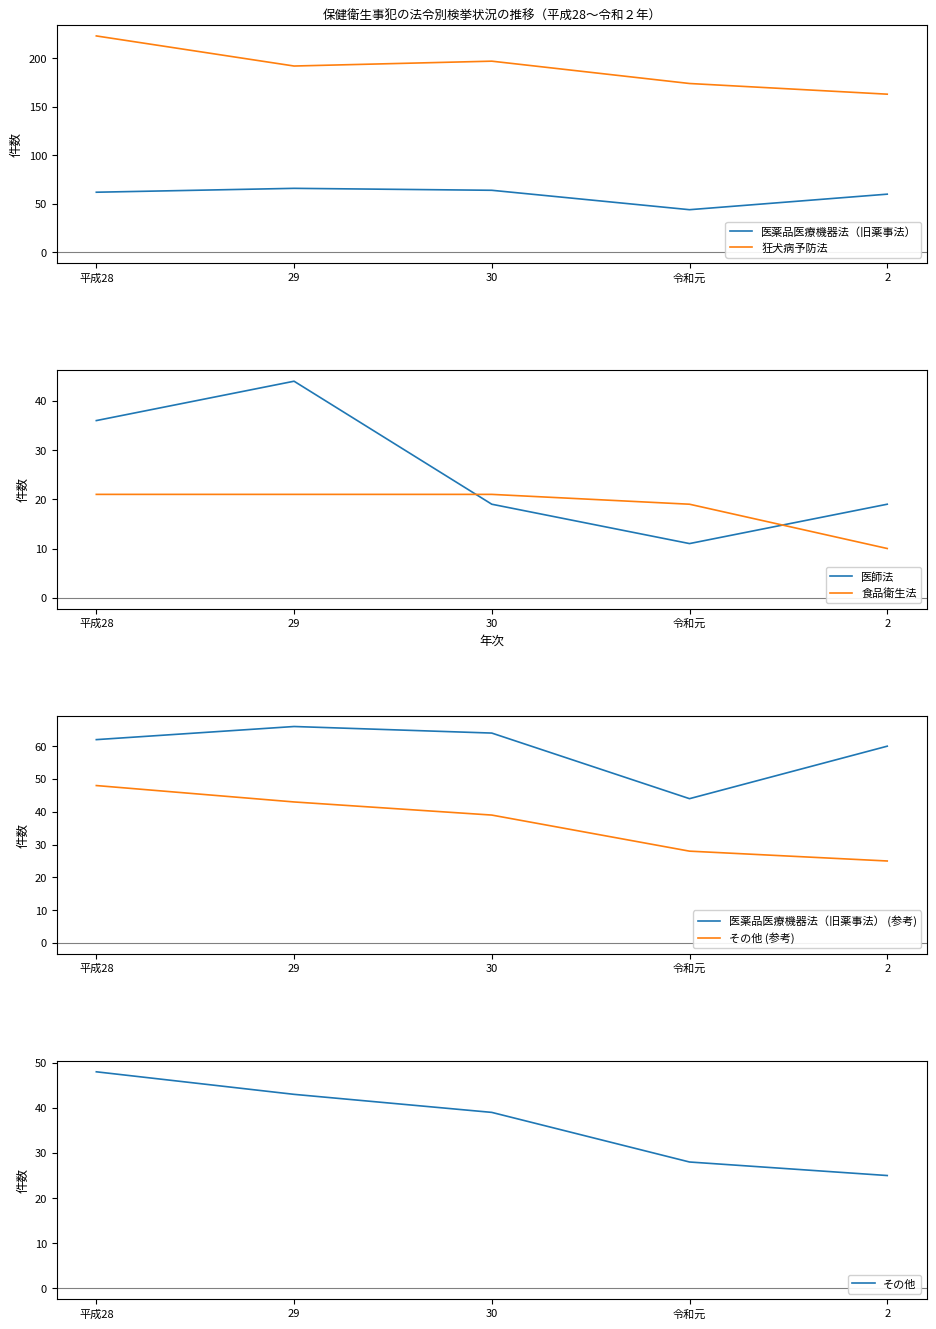

What is the sum of all その他 values?

183